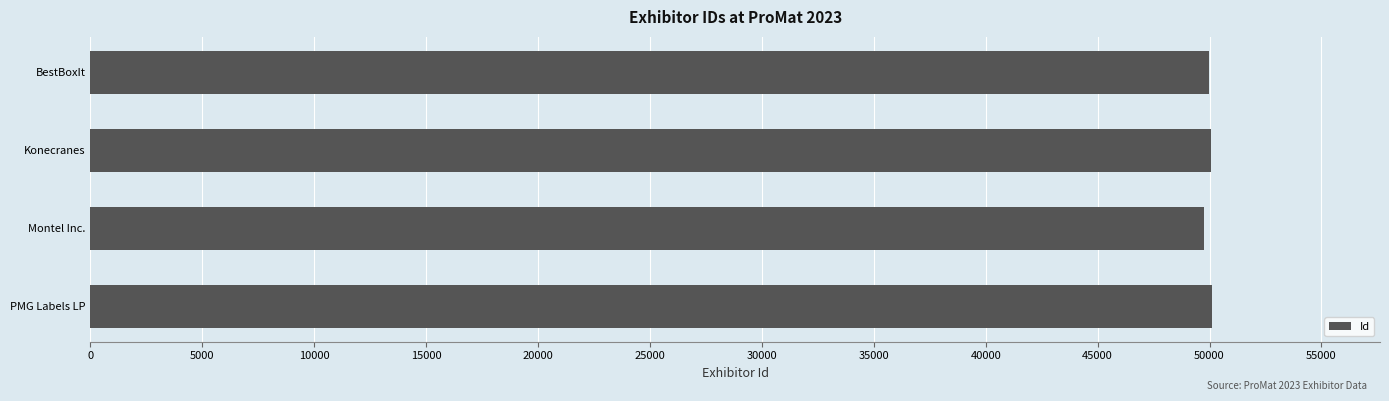

At which label is the value closest to 49924?

BestBoxIt